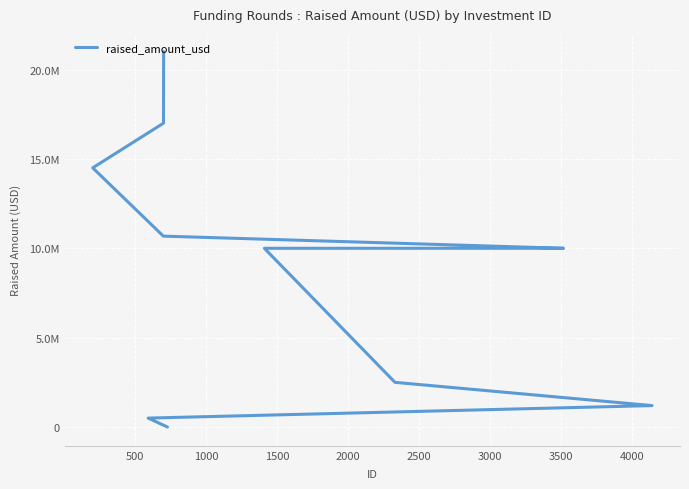

What is the greatest value displayed?

21000000